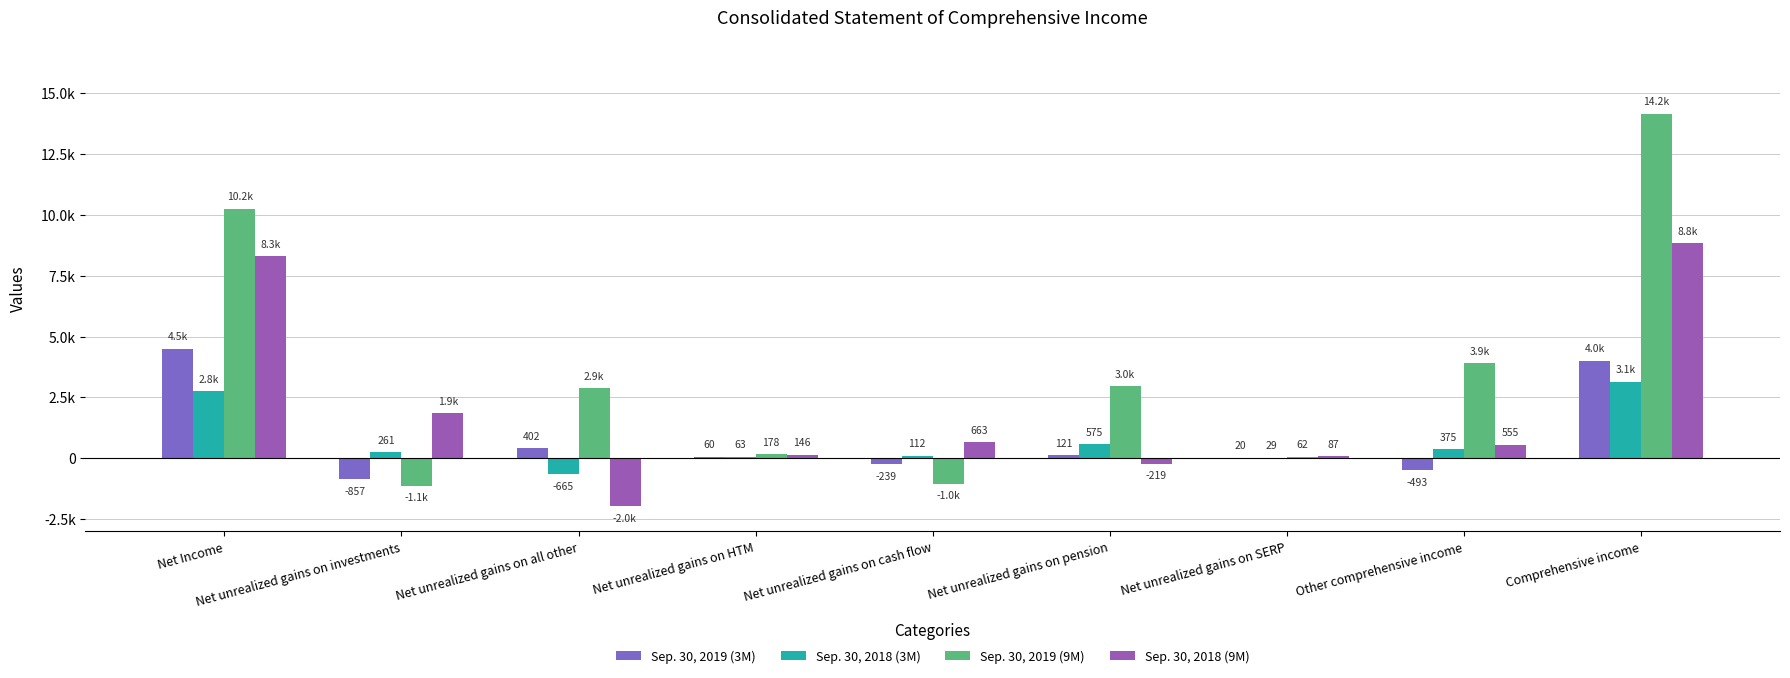

What is the average value of the Sep. 30, 2019 (9M) series?

3580